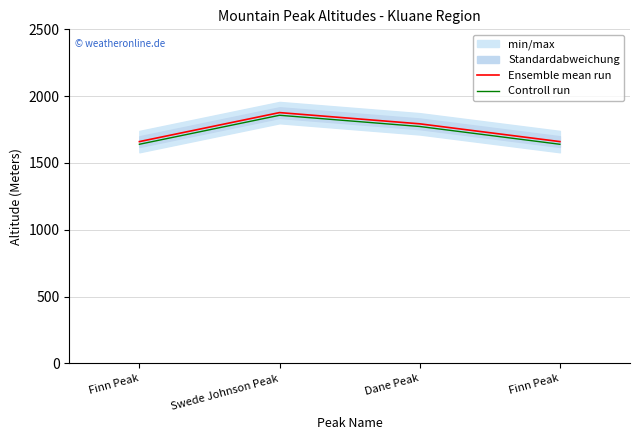

How many data points in Ensemble mean run are above 1793?

1